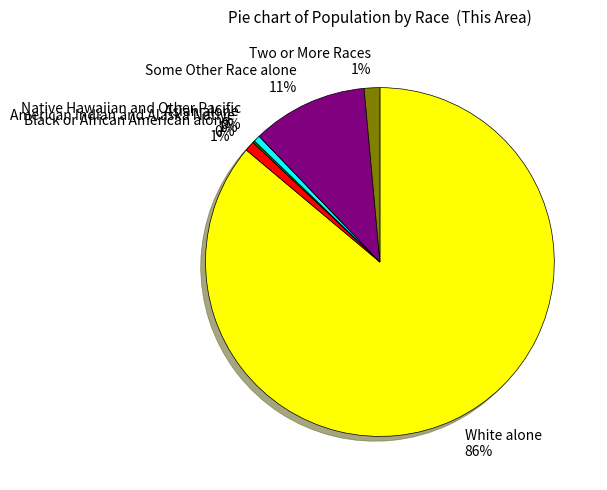

What percentage do Black or African American alone and Native Hawaiian and Other Pacific together represent?

0.9%